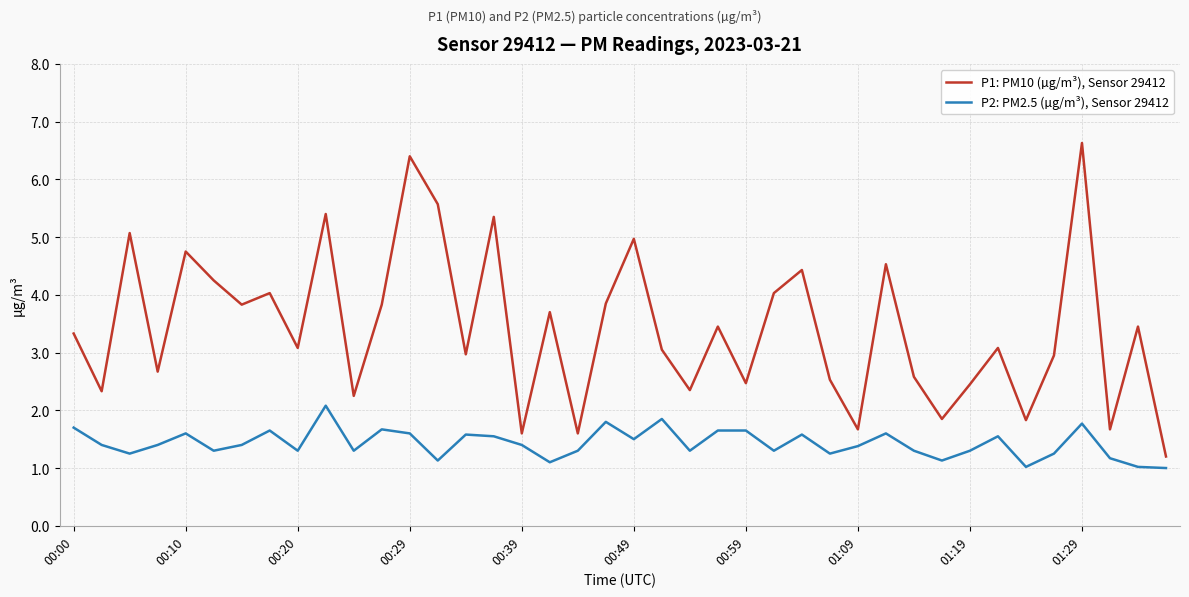

True or false: P2: PM2.5 (µg/m³), Sensor 29412 and P1: PM10 (µg/m³), Sensor 29412 cross at least once.

False